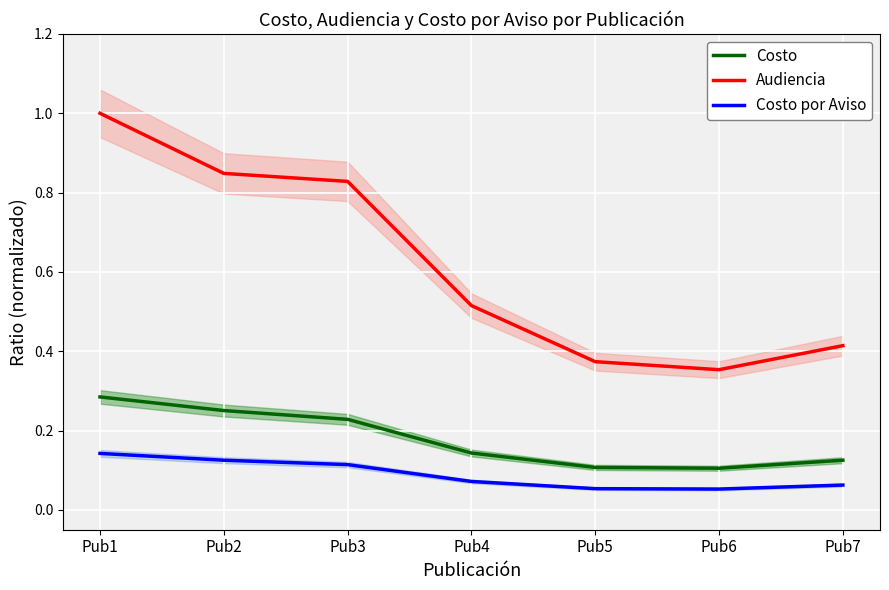

Is the value of Costo at Pub6 greater than the value of Audiencia at Pub6?

No